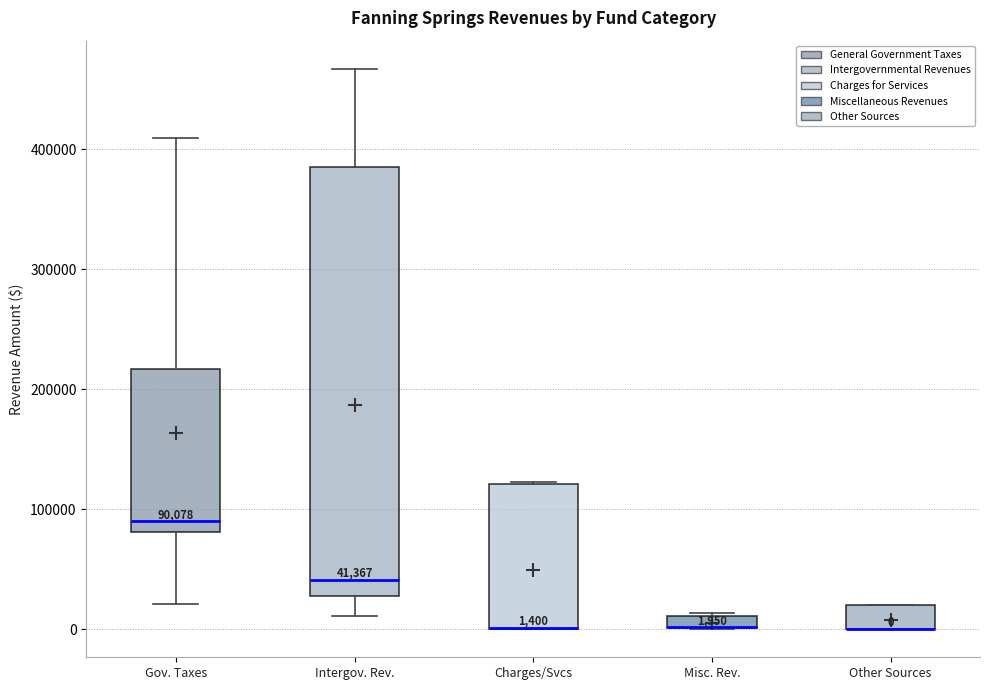

Comparing the boxes themselves (not the whiskers), which one is the tallest?

Intergov. Rev.